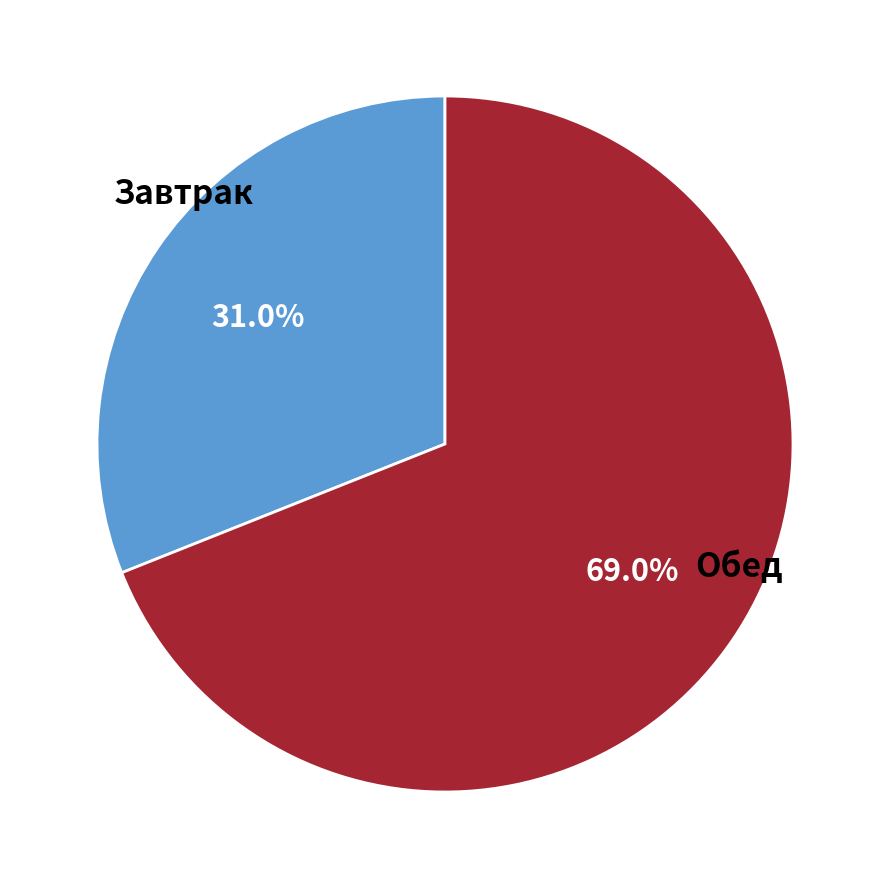

Is there any slice that represents more than half of the pie?

Yes